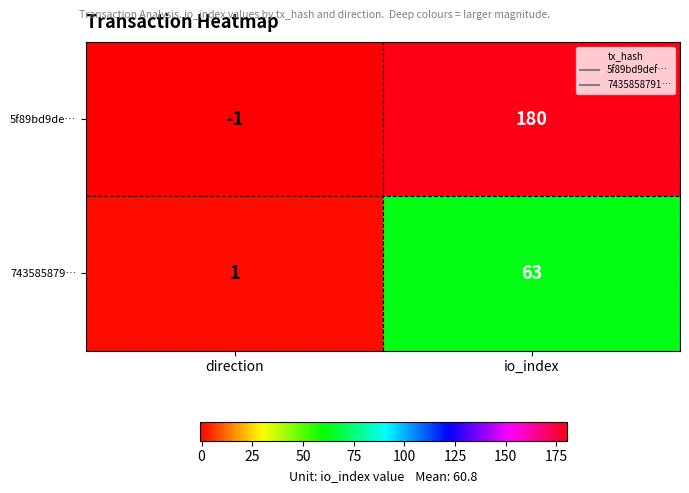

Which series has the widest spread of values?

5f89bd9de…